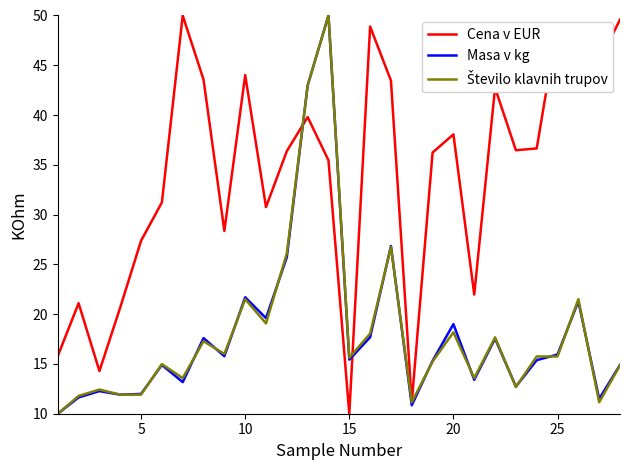

What is the smallest value displayed?

10.0